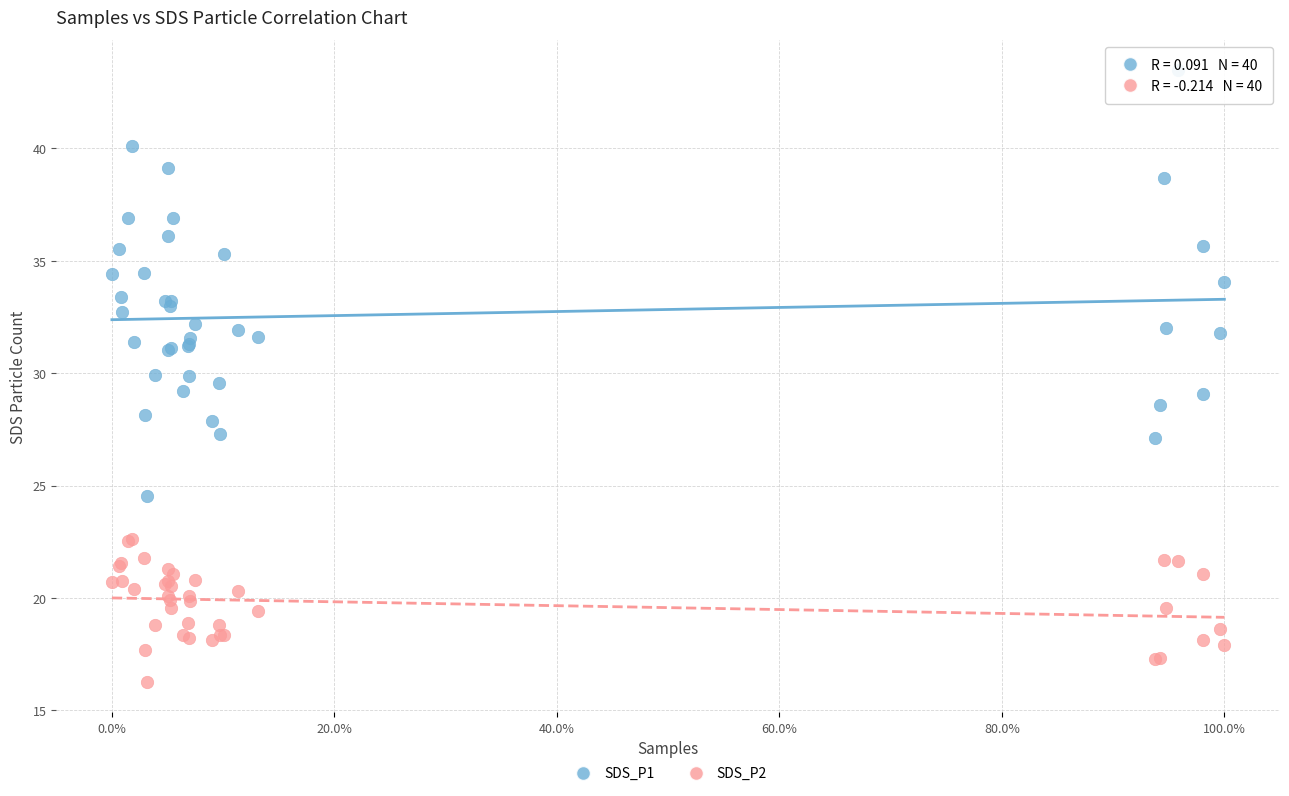

What are all the series names shown in the legend?

SDS_P1, SDS_P2